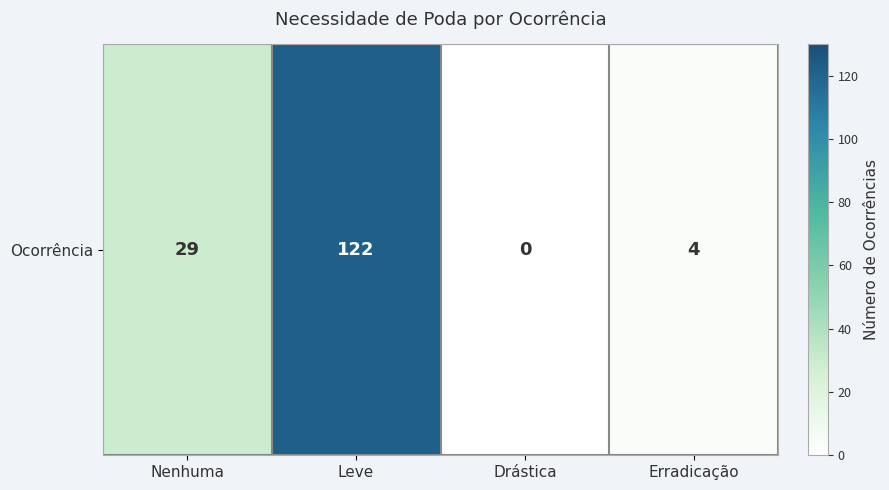

Is it true that the value at Leve is 122?

True